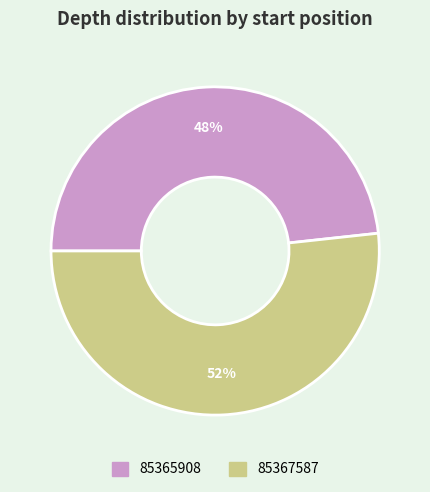

Is there any slice that represents more than half of the pie?

Yes